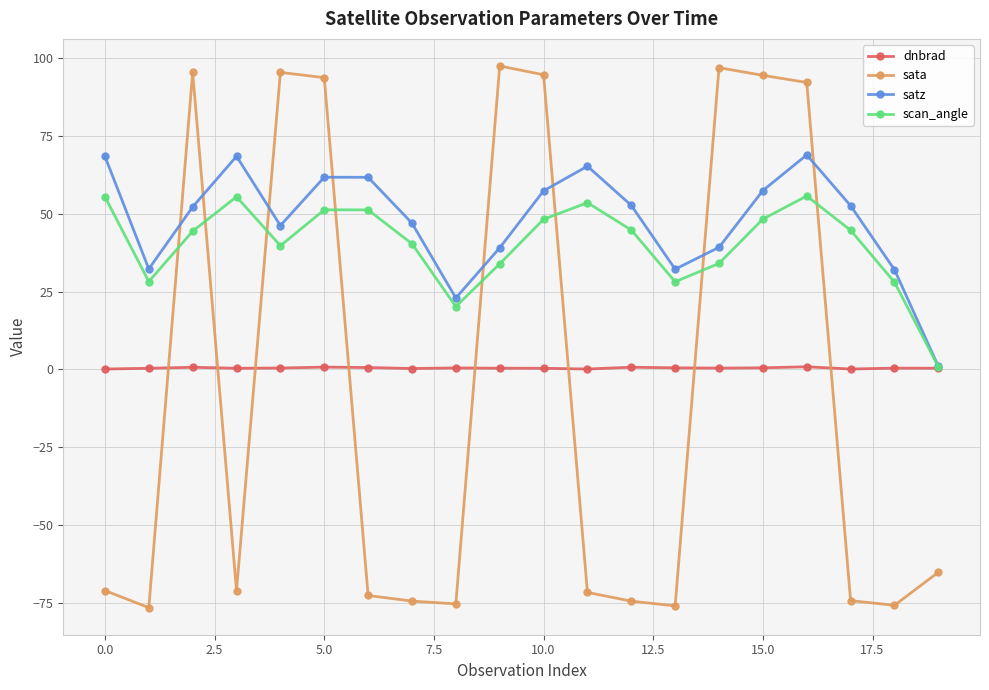

What is the smallest value displayed?

-76.5